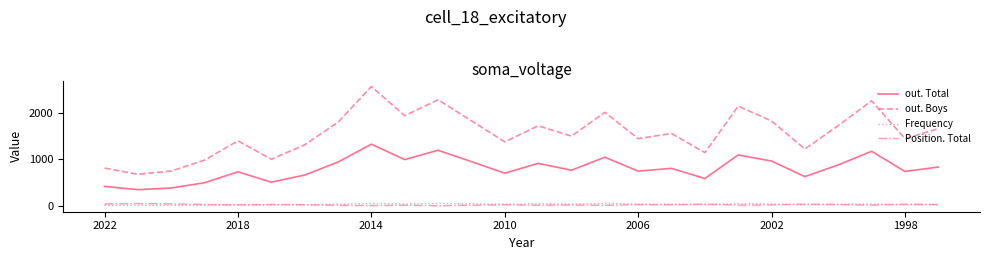

What is the smallest value displayed?

2